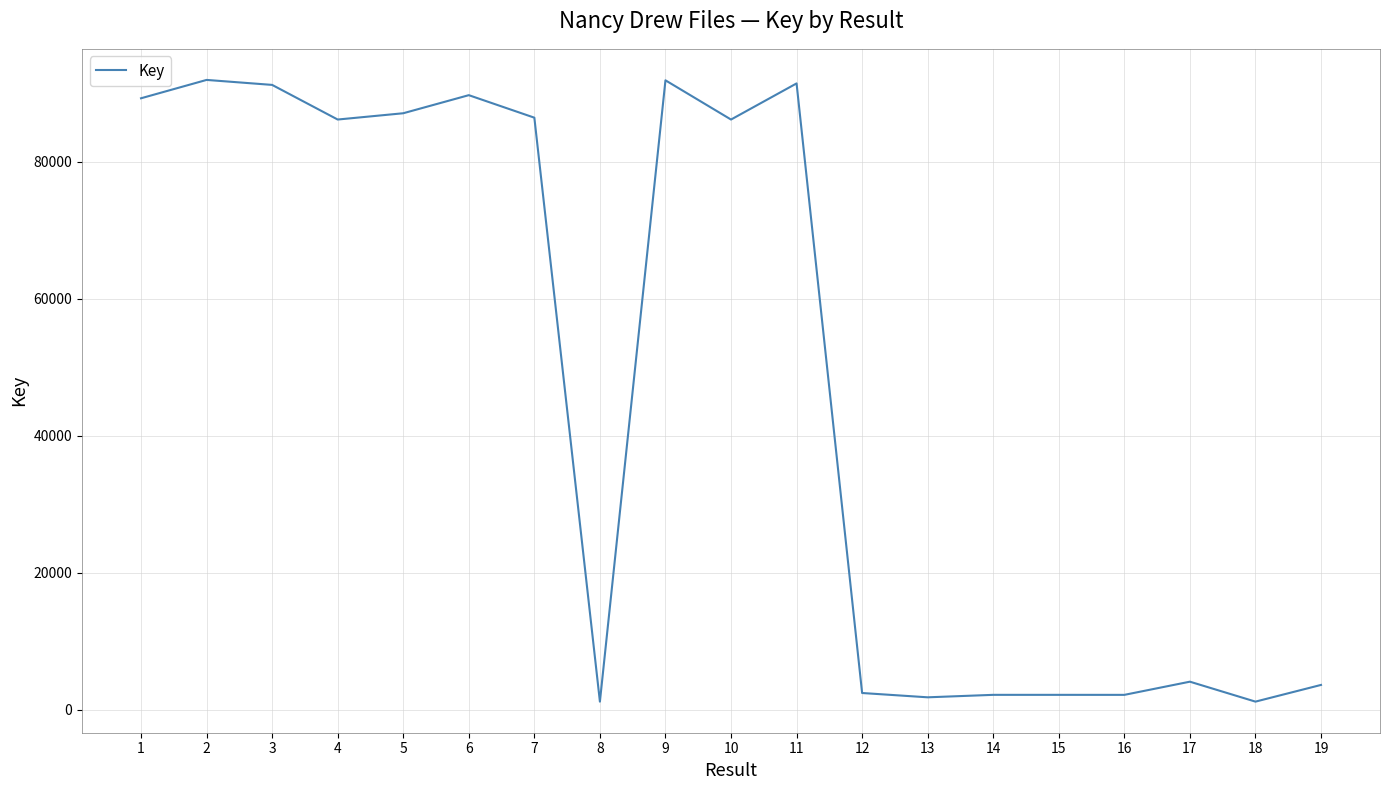

What is the change in value from 15 to 18?

-989